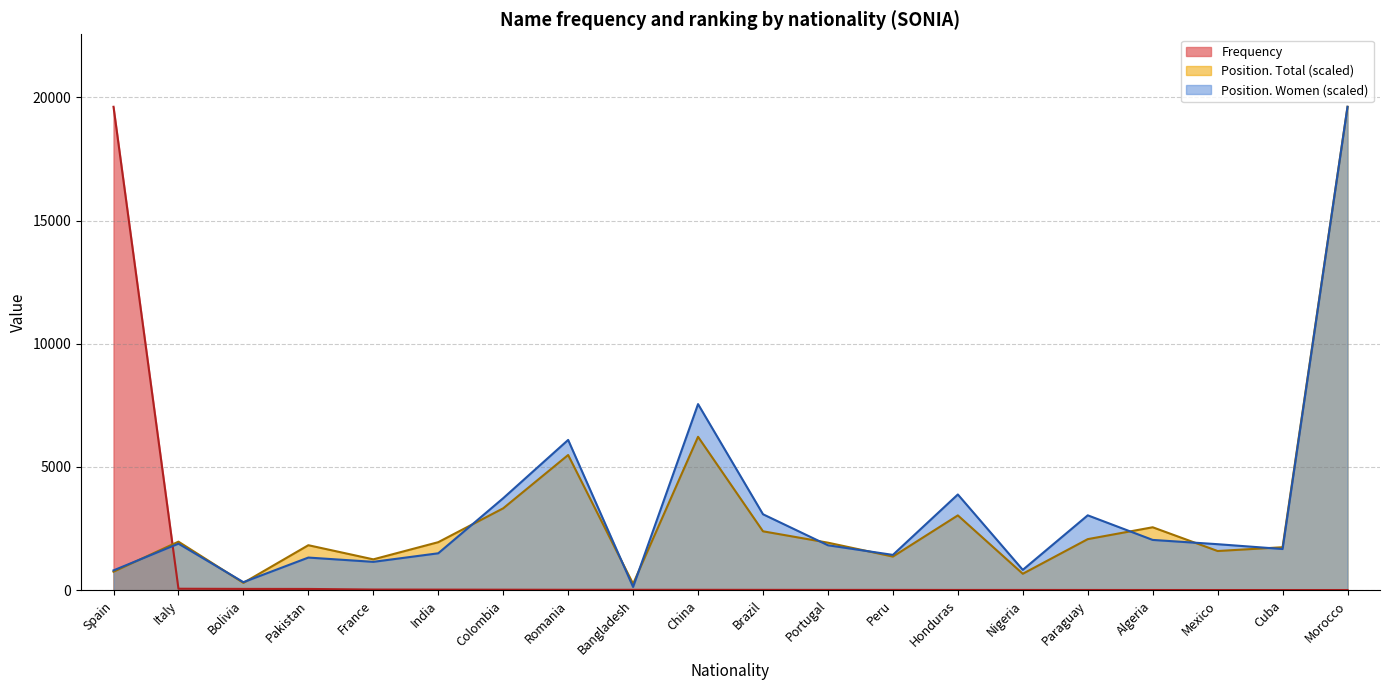

At which label does Frequency first exceed 15?

Spain